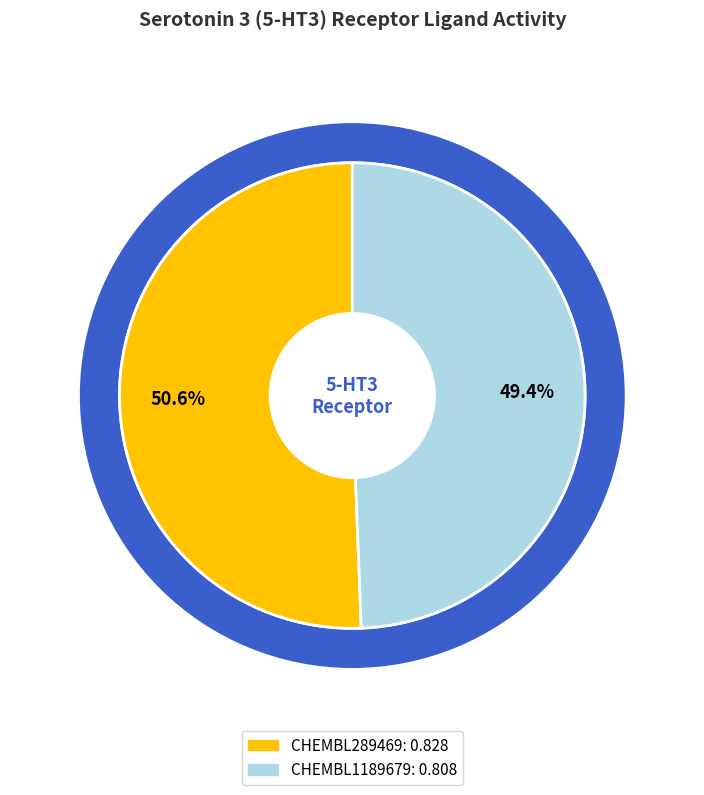

How much of the chart is everything except CHEMBL1189679?

50.6%